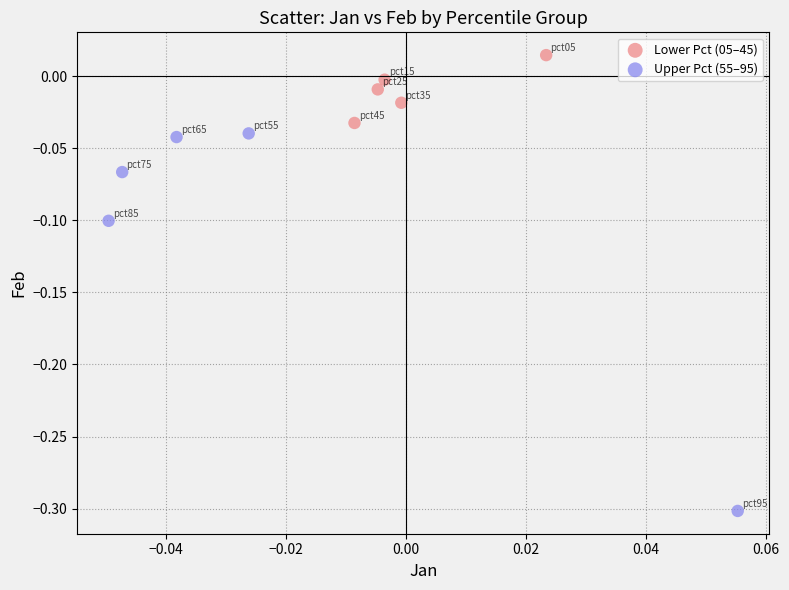

Which series reaches the maximum Y coordinate?

Lower Pct (05–45)